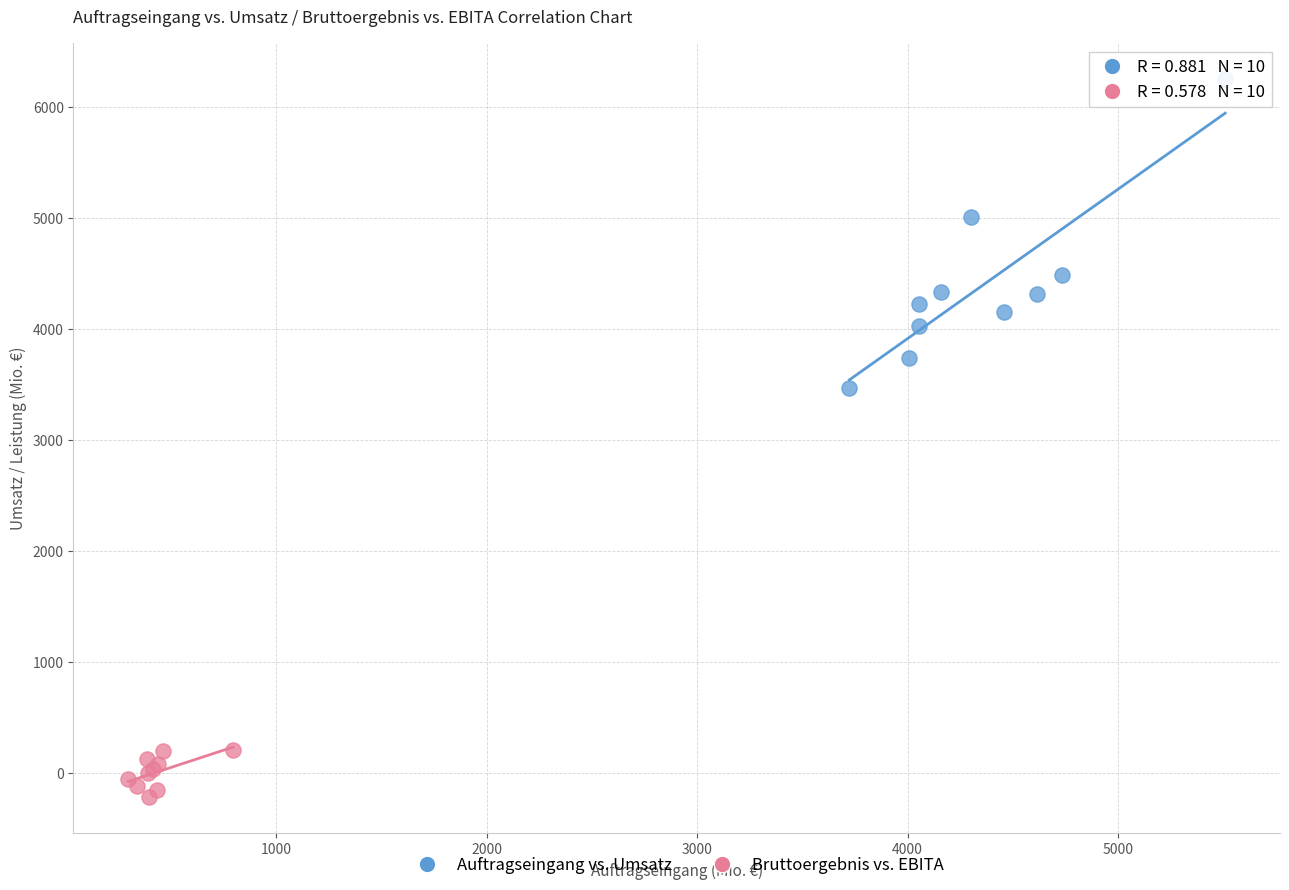

Which series has the largest Y range (max minus min)?

Auftragseingang vs. Umsatz